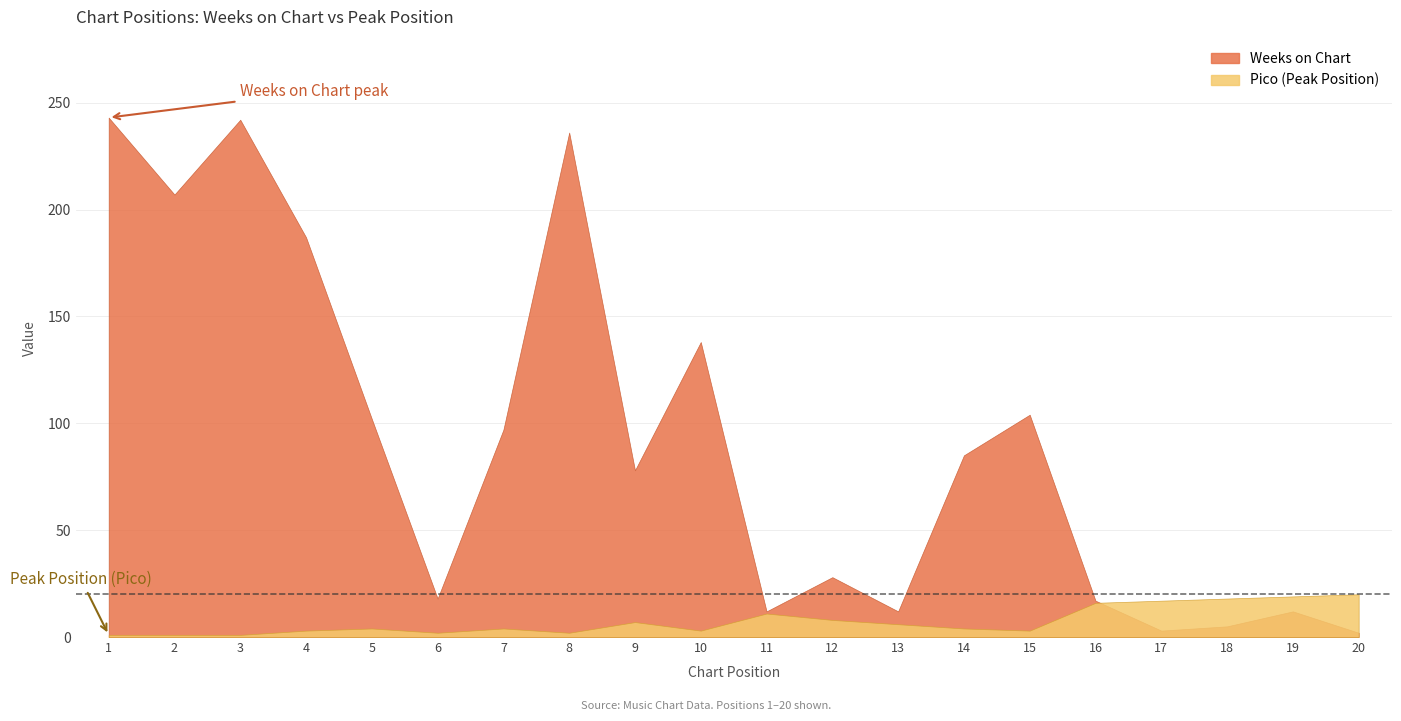

How many intersections are there between Weeks on Chart and Pico?

1